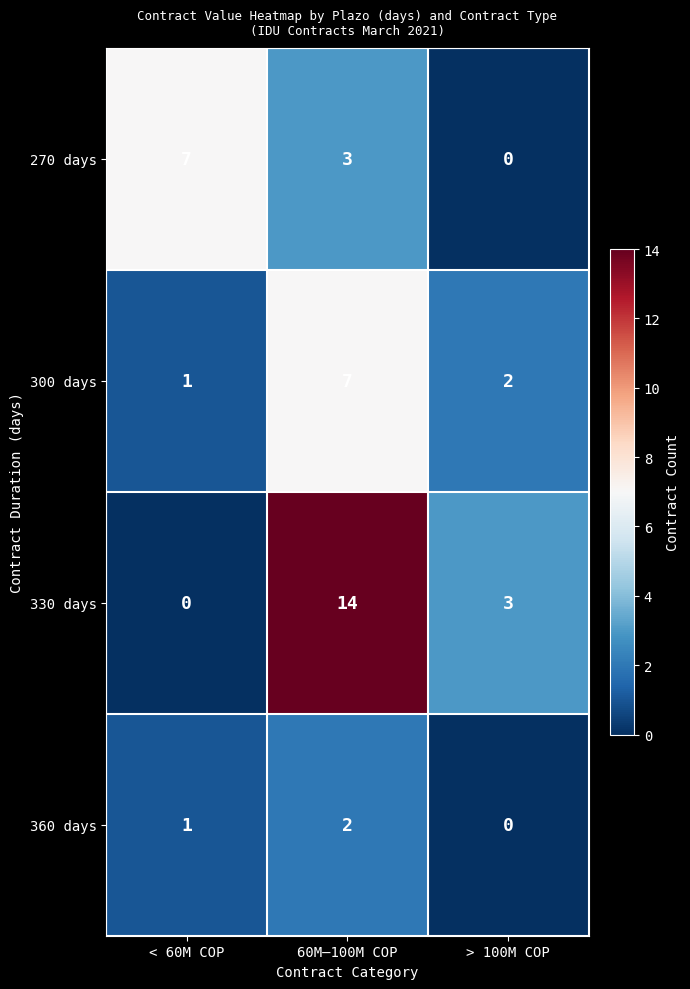

Reading right to left, transcribe all the data shown in this chart.

270 days: > 100M COP=0	60M–100M COP=3	< 60M COP=7
300 days: > 100M COP=2	60M–100M COP=7	< 60M COP=1
330 days: > 100M COP=3	60M–100M COP=14	< 60M COP=0
360 days: > 100M COP=0	60M–100M COP=2	< 60M COP=1